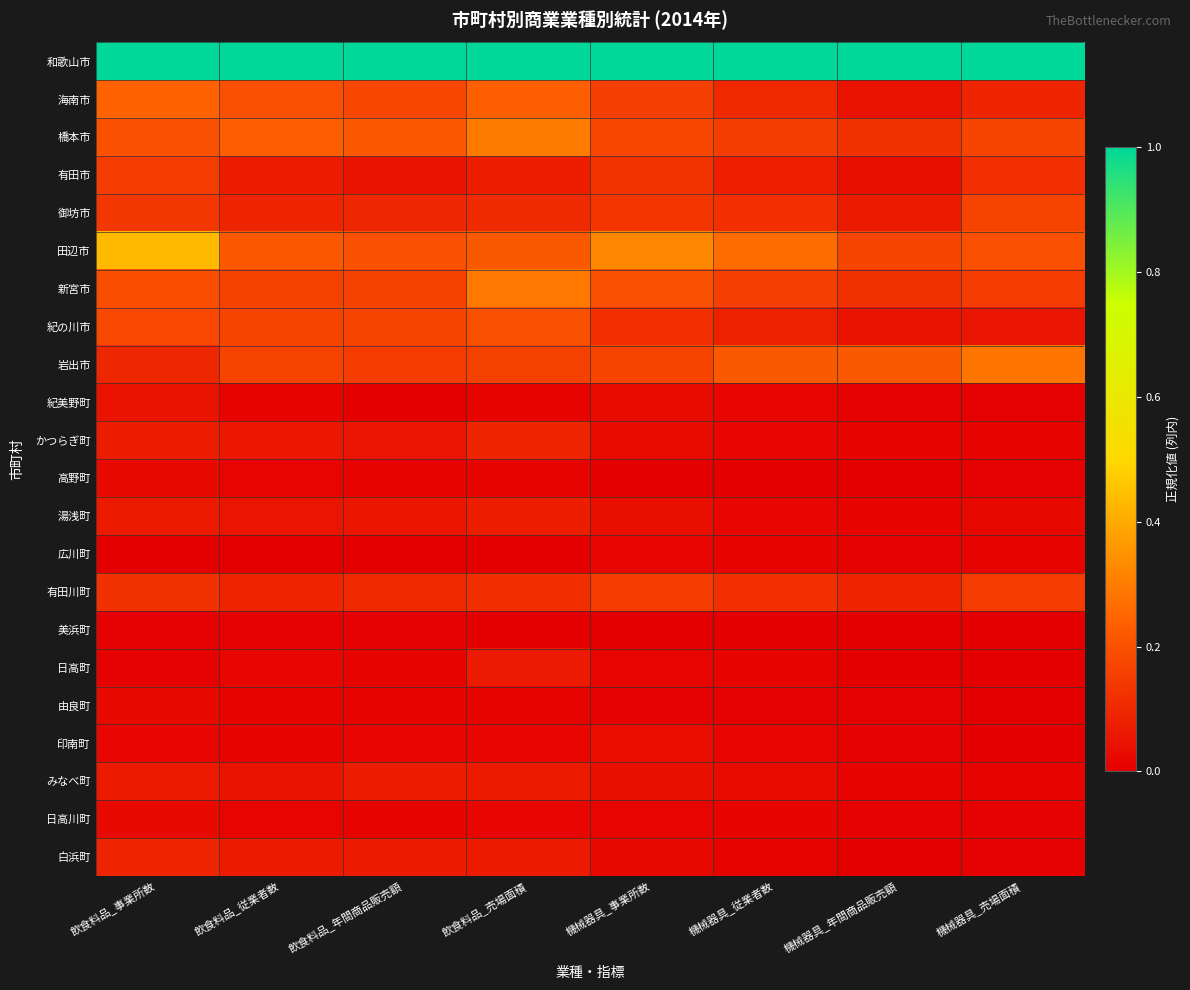

Rank the series by their maximum value, from highest to lowest.

和歌山市, 田辺市, 橋本市, 新宮市, 岩出市, 海南市, 紀の川市, 御坊市, 有田川町, 有田市, かつらぎ町, 白浜町, 湯浅町, みなべ町, 日高町, 紀美野町, 印南町, 高野町, 由良町, 日高川町, 広川町, 美浜町